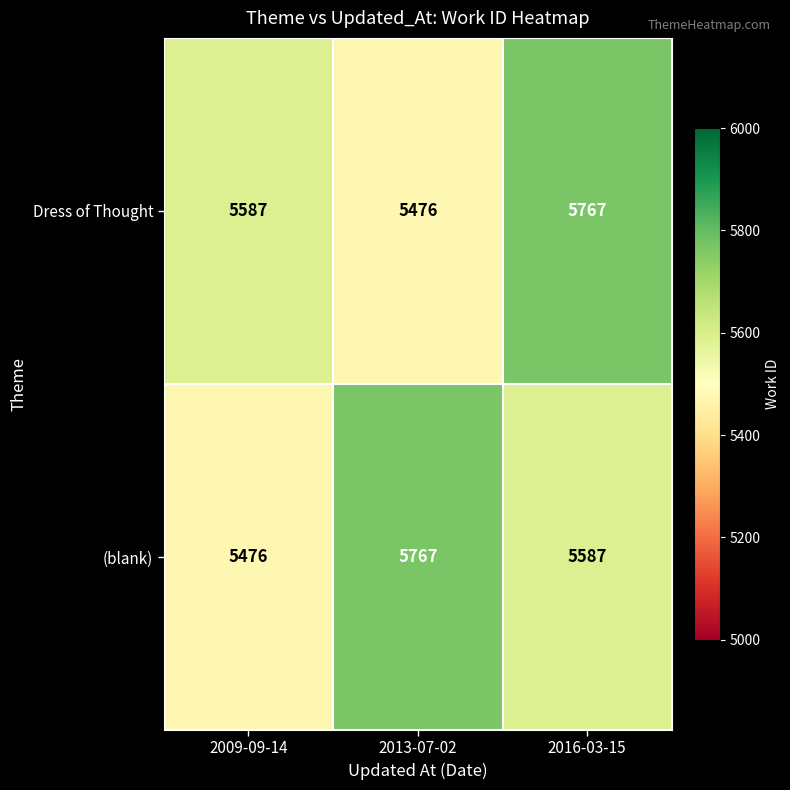

What is the spread (max minus min) of values at 2016-03-15?

180